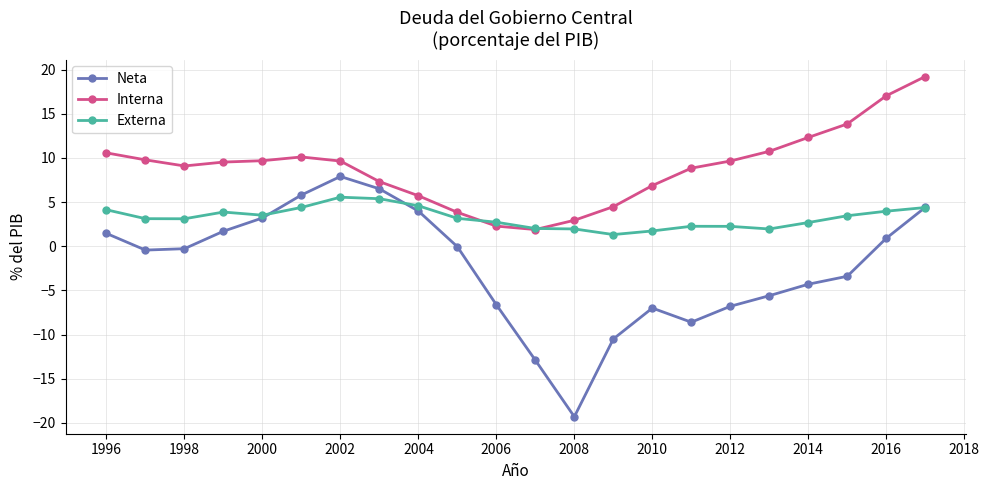

How many data points does each series have?

22